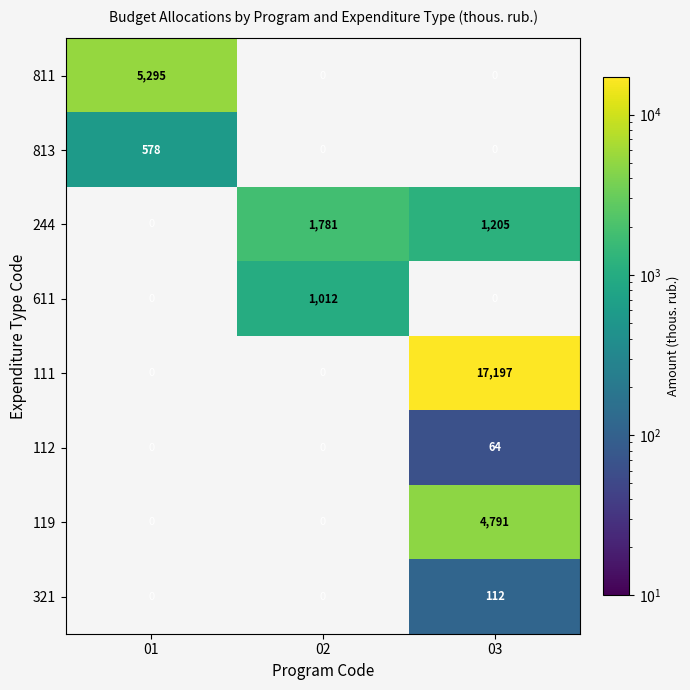

The 811 series shows 5295 at 01. True or false?

True